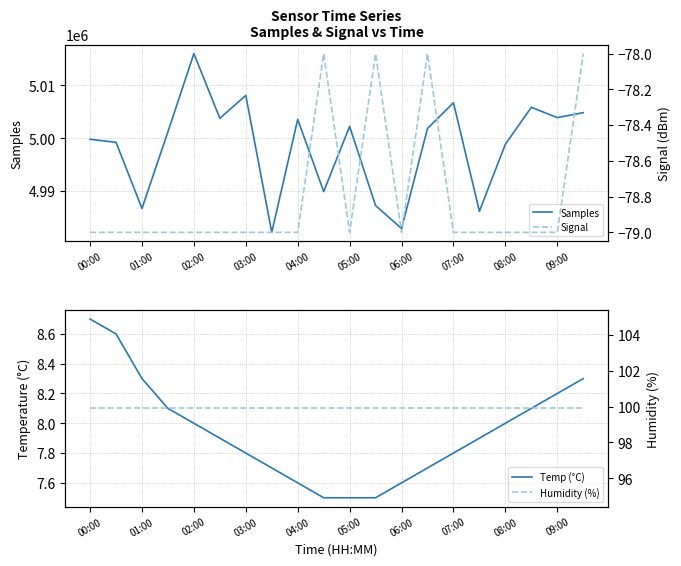

What is the maximum value for Samples?

5016011